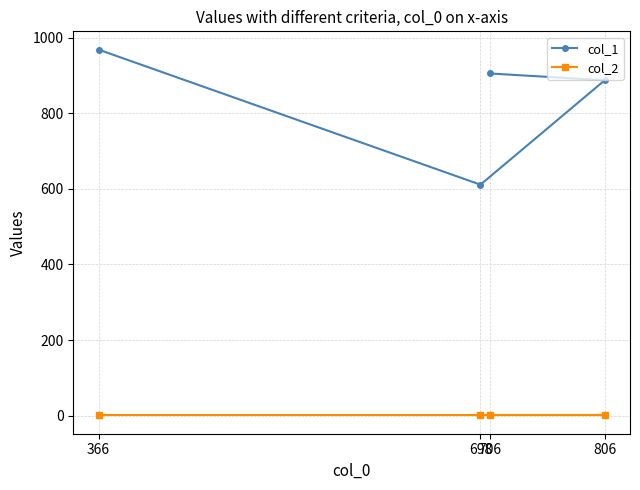

Is the value of col_2 at 698 greater than the value of col_1 at 806?

No